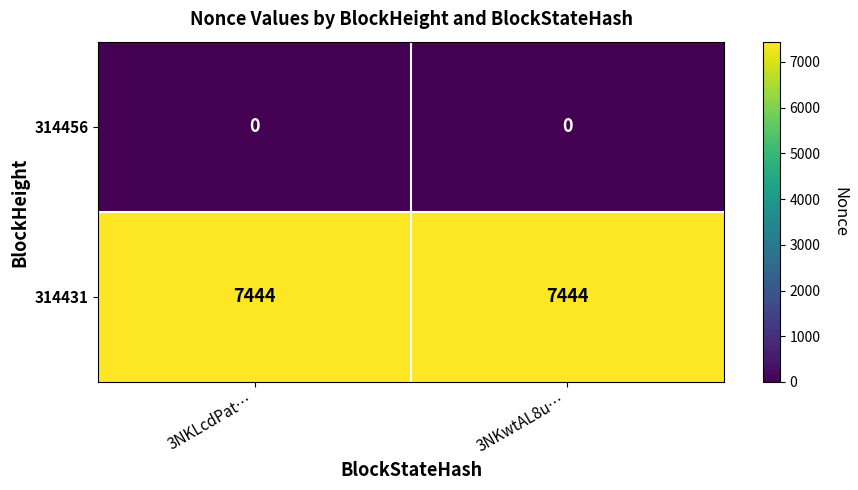

Rank the series by their maximum value, from highest to lowest.

314431, 314456